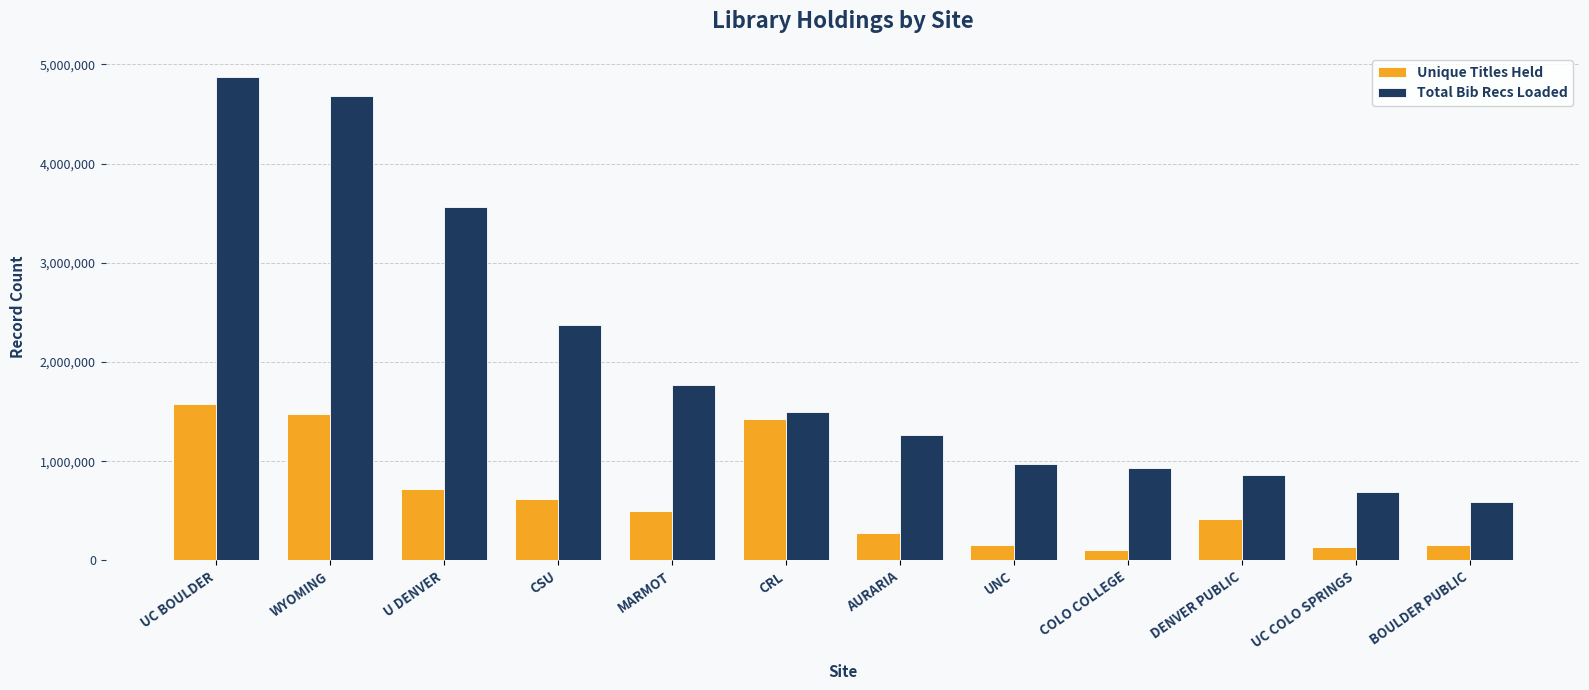

What is the label of the 4th bar from the right?

COLO COLLEGE